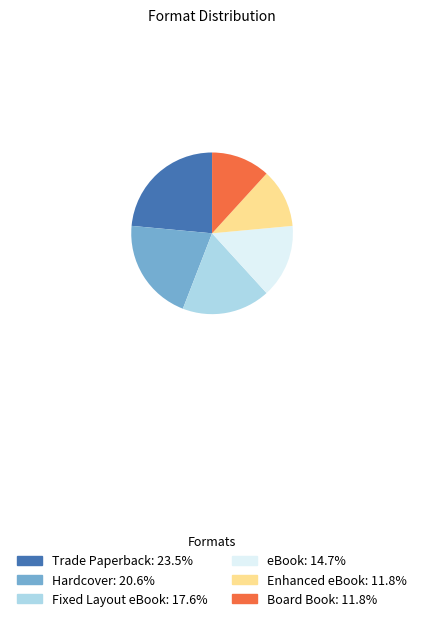

Count the number of slices in the pie.

6